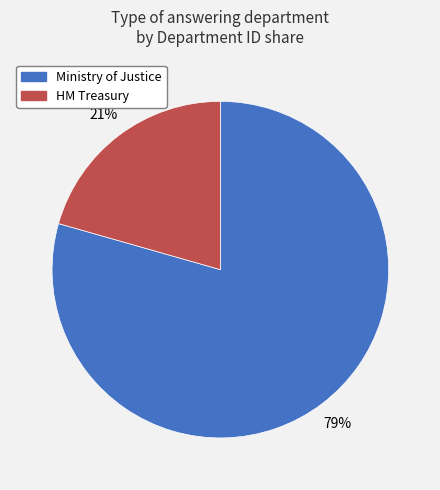

Which has a higher value, Ministry of Justice or HM Treasury?

Ministry of Justice